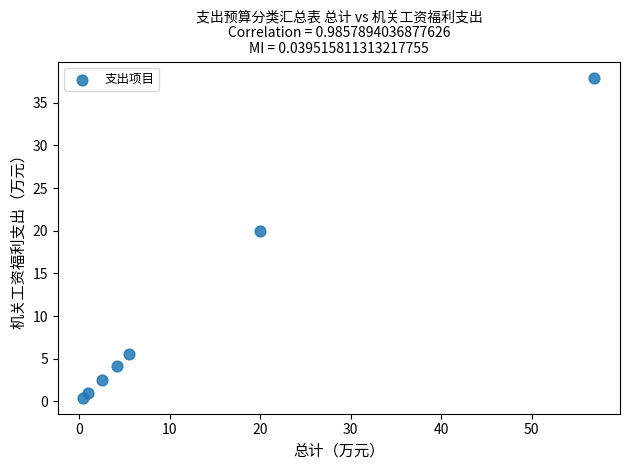

What is the range of Y values (max minus min)?

37.5